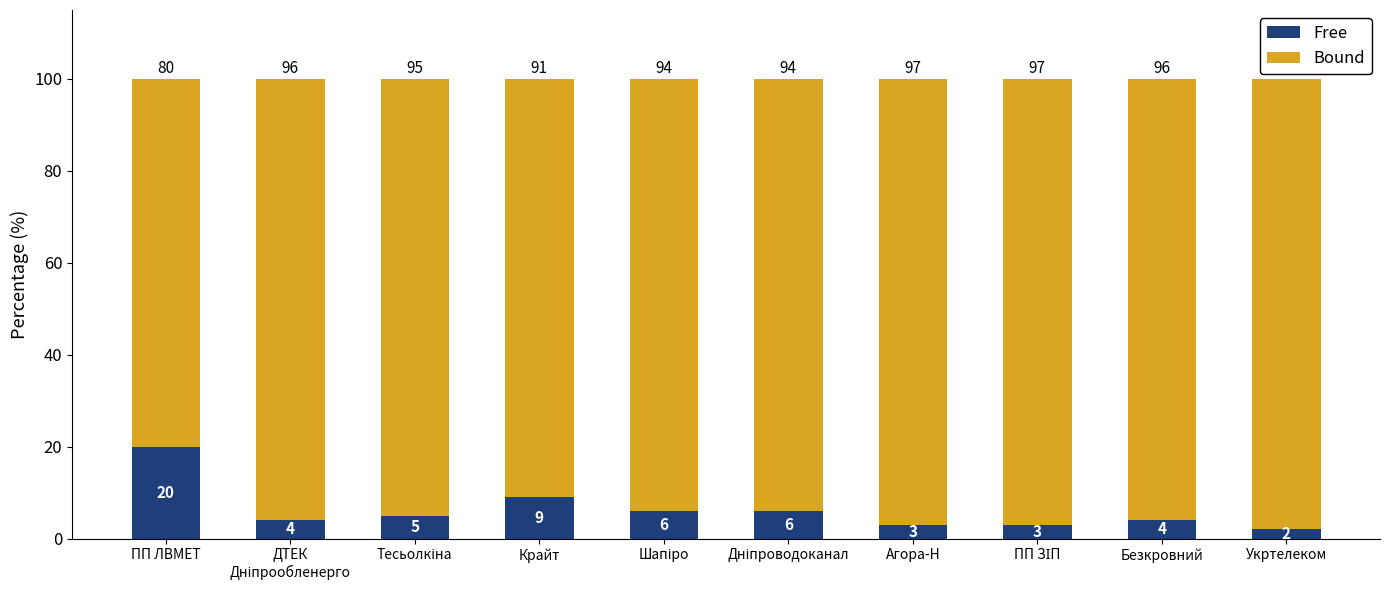

At which label is Free closest to 11?

Крайт